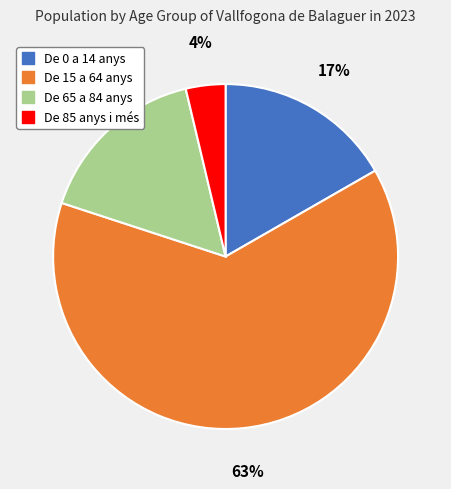

Is the sum of De 0 a 14 anys and De 15 a 64 anys greater than half?

Yes